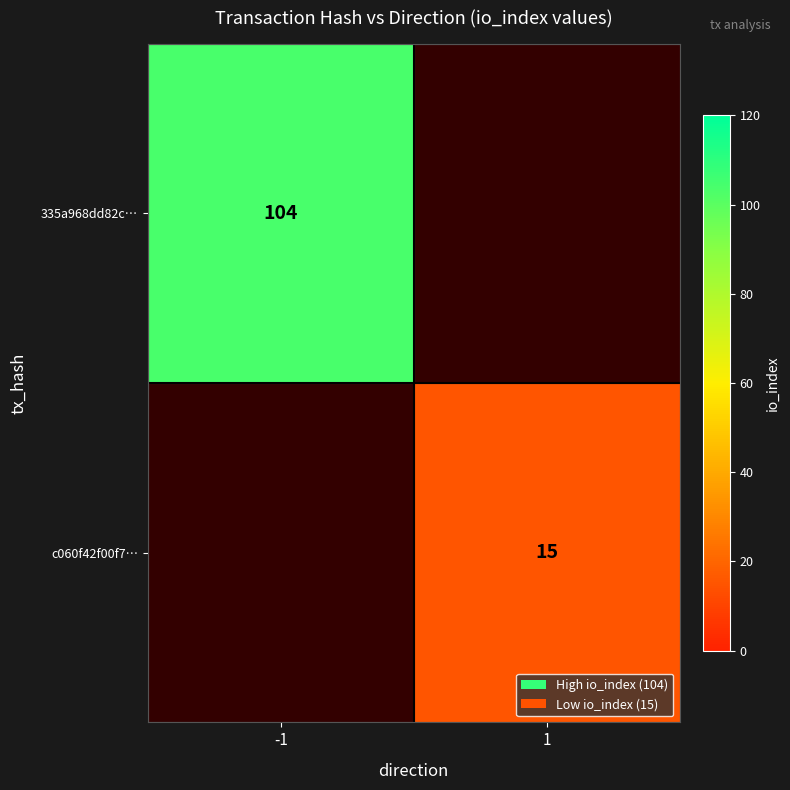

Is it true that c060f42f00f7… equals 15 at 1?

True